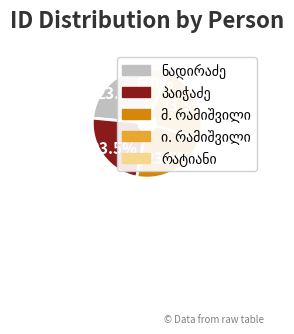

Is there any slice that represents more than half of the pie?

No